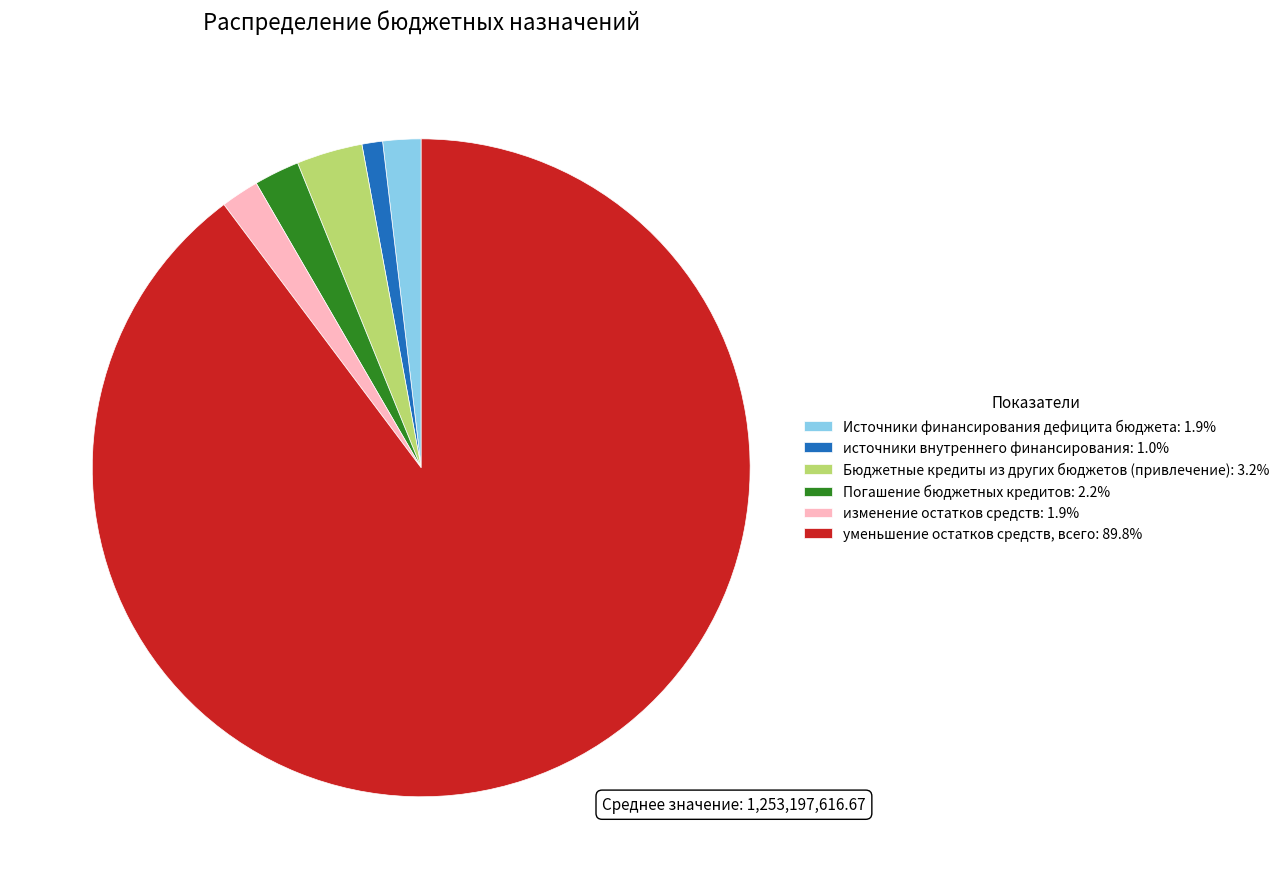

The уменьшение остатков средств, всего slice represents 90% of the pie. True or false?

True